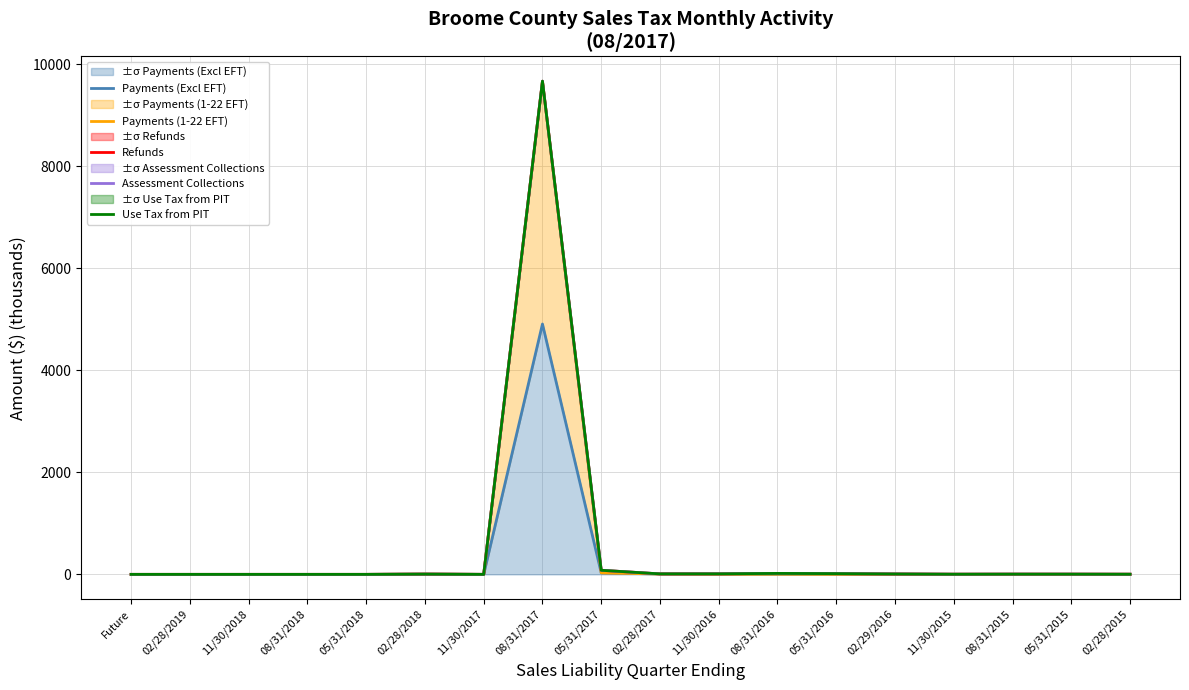

Is the value of Use Tax from PIT at 05/31/2016 greater than the value of Assessment Collections at 08/31/2018?

Yes